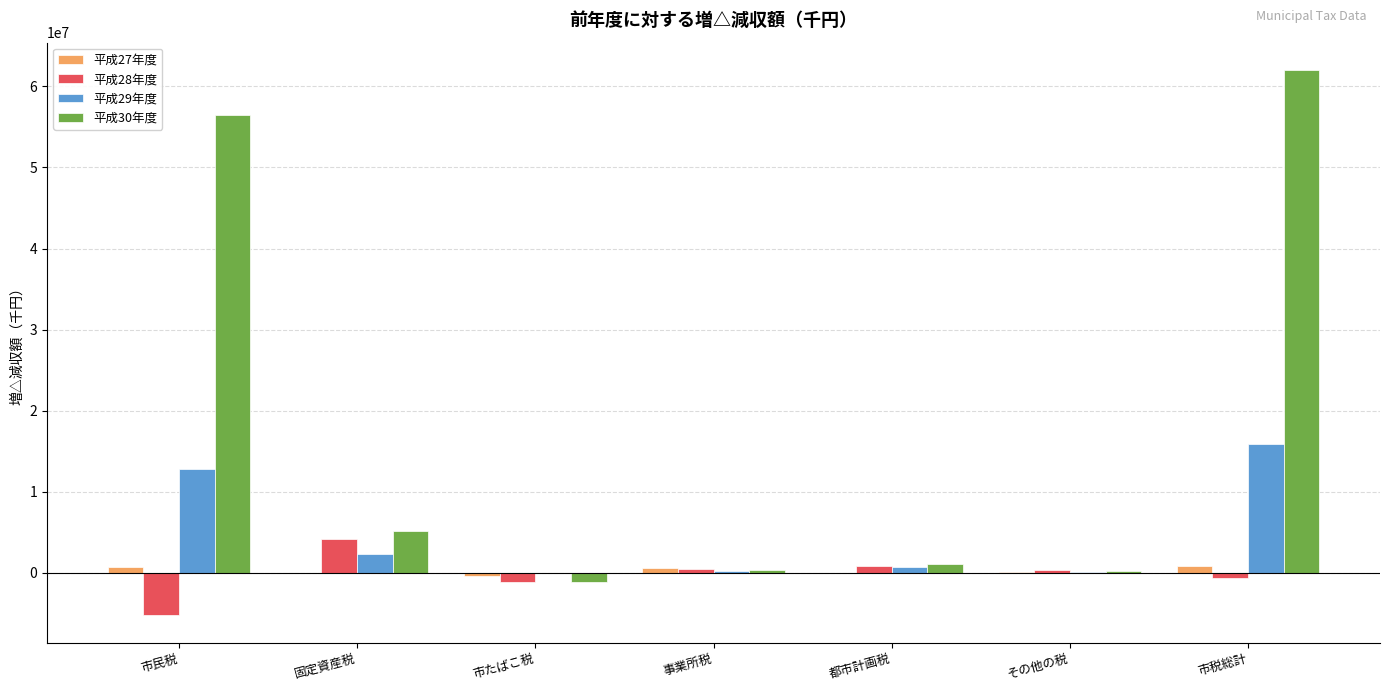

Which series has the largest total across all categories?

平成30年度